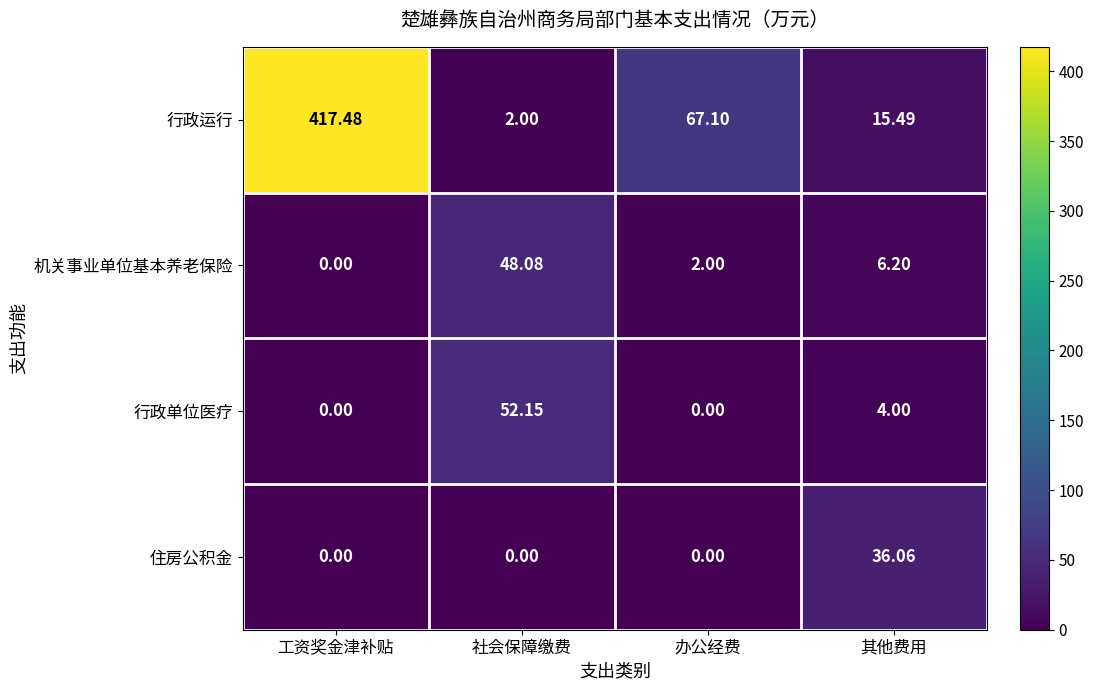

What is the total value across all series at 办公经费?

69.1